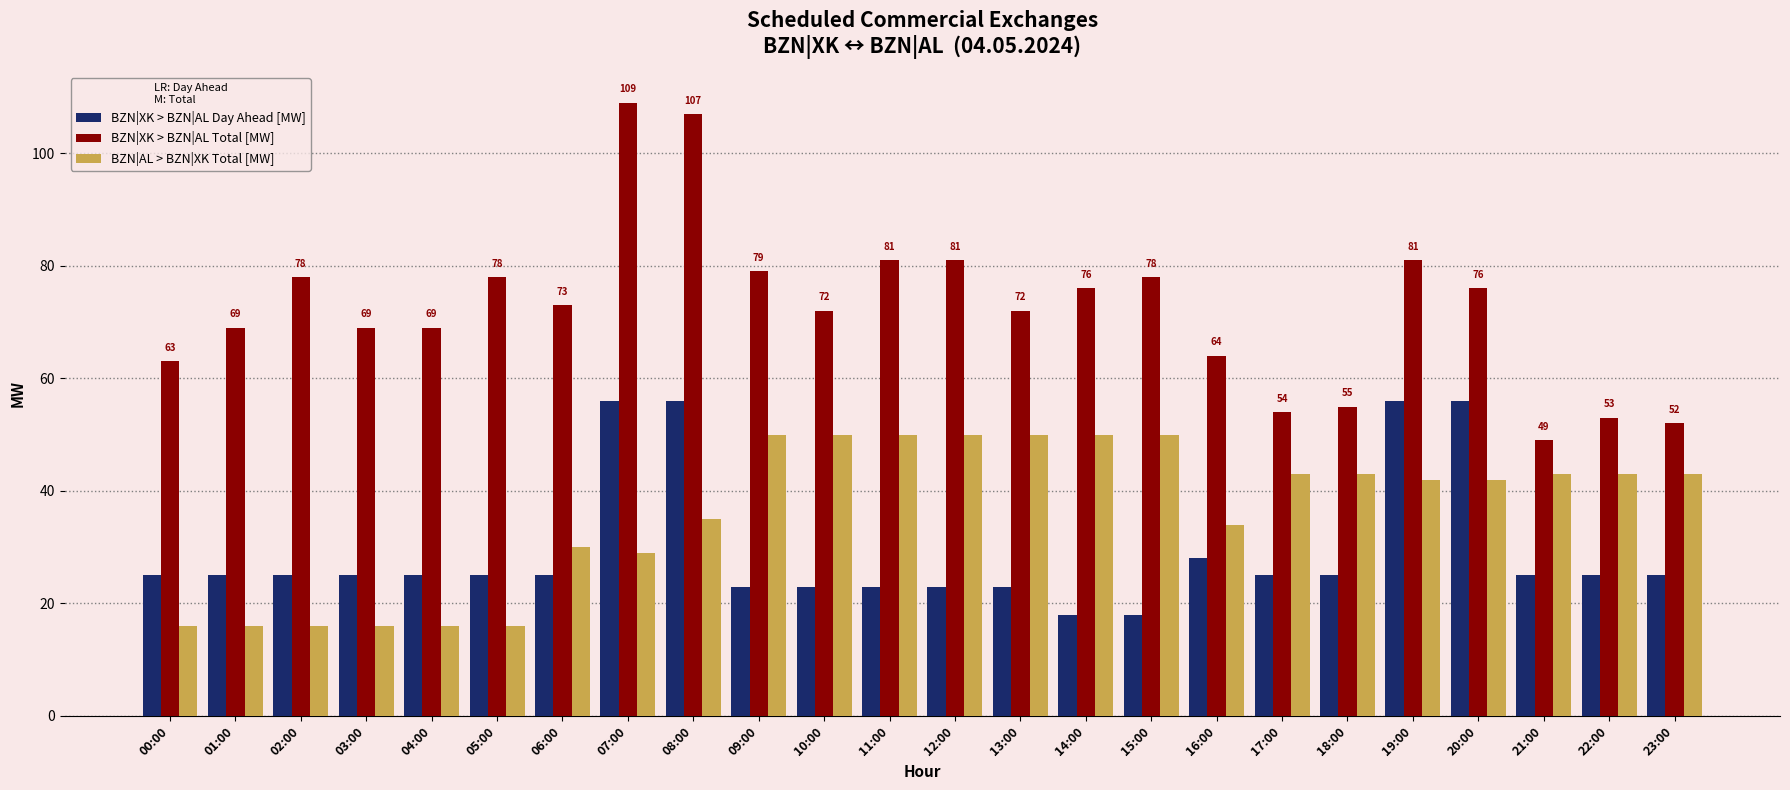

What is the minimum value for BZN|AL > BZN|XK Total [MW]?

16